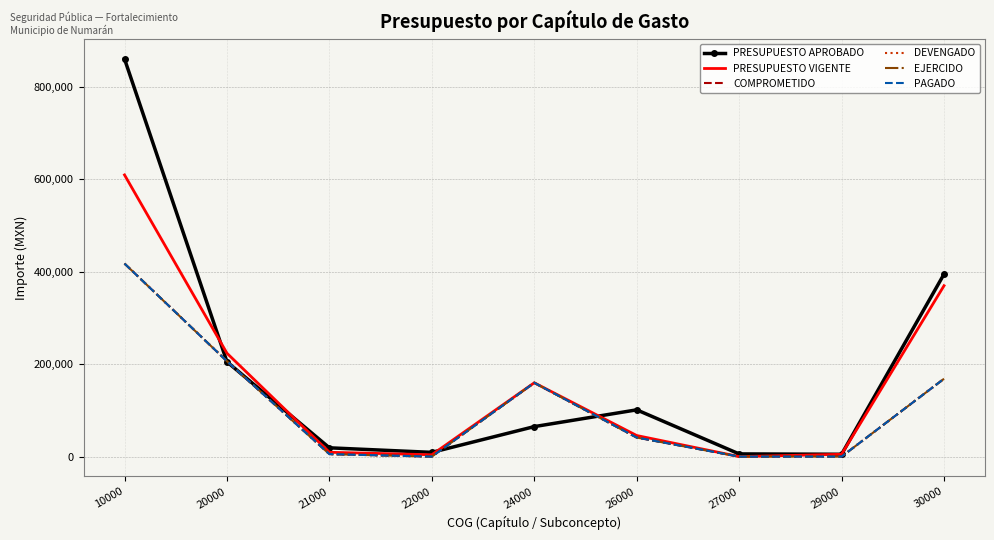

True or false: EJERCIDO and PRESUPUESTO VIGENTE cross at least once.

False